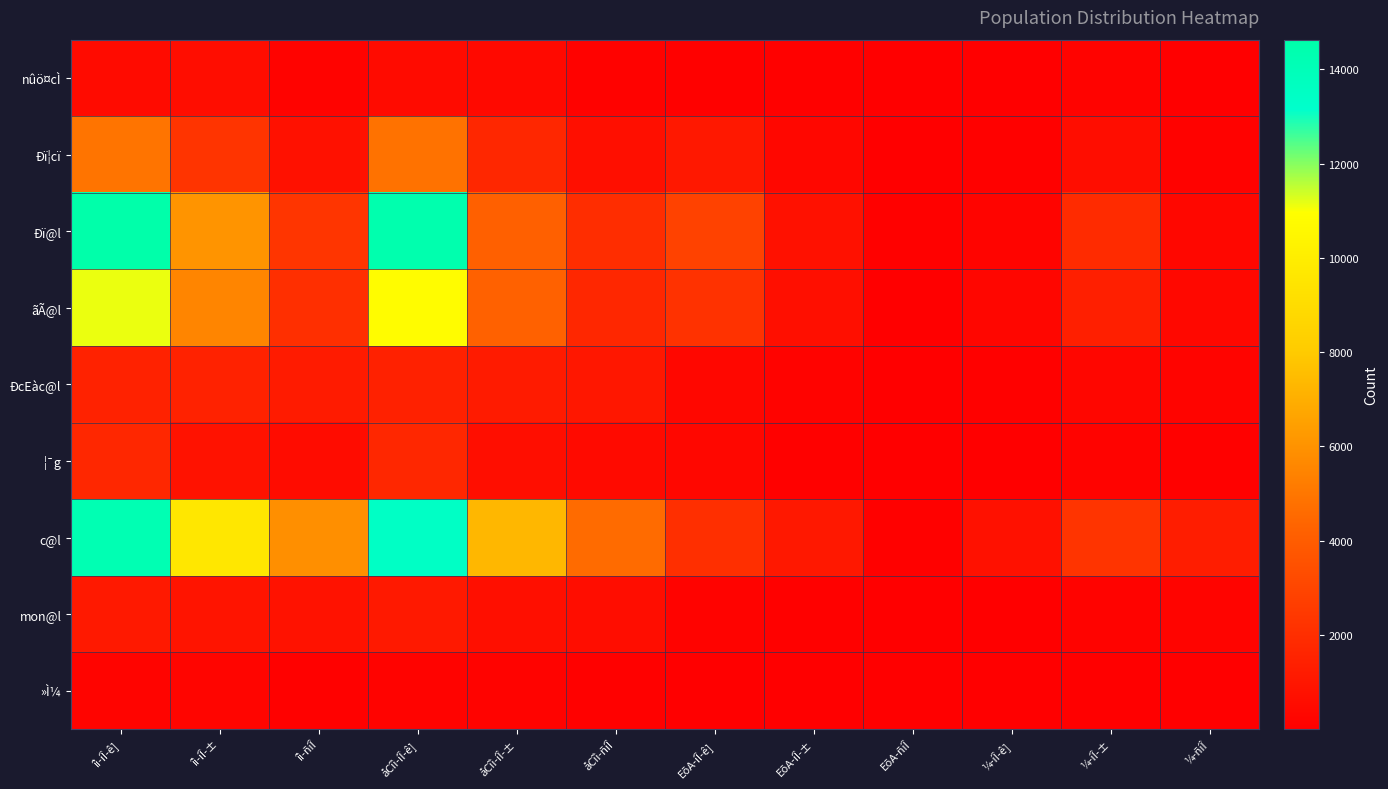

Reading left to right, transcribe all the data shown in this chart.

nûö¤cÌ: îì-íÎ-ê]=541	îì-íÎ-±=609	îì-ñíÎ=154	åCîì-íÎ-ê]=519	åCîì-íÎ-±=456	åCîì-ñíÎ=126	EõA-íÎ-ê]=88	EõA-íÎ-±=59	EõA-ñíÎ=2	¼-íÎ-ê]=22	¼-íÎ-±=153	¼-ñíÎ=28
Ðï¦cï: îì-íÎ-ê]=4899	îì-íÎ-±=2270	îì-ñíÎ=799	åCîì-íÎ-ê]=4832	åCîì-íÎ-±=1689	åCîì-ñíÎ=662	EõA-íÎ-ê]=1069	EõA-íÎ-±=321	EõA-ñíÎ=18	¼-íÎ-ê]=67	¼-íÎ-±=581	¼-ñíÎ=137
Ðï@l: îì-íÎ-ê]=14628	îì-íÎ-±=6047	îì-ñíÎ=2297	åCîì-íÎ-ê]=14414	åCîì-íÎ-±=4163	åCîì-ñíÎ=1946	EõA-íÎ-ê]=2873	EõA-íÎ-±=786	EõA-ñíÎ=60	¼-íÎ-ê]=214	¼-íÎ-±=1884	¼-ñíÎ=351
ãÃ@l: îì-íÎ-ê]=11120	îì-íÎ-±=5538	îì-ñíÎ=2083	åCîì-íÎ-ê]=10809	åCîì-íÎ-±=4182	åCîì-ñíÎ=1692	EõA-íÎ-ê]=2199	EõA-íÎ-±=712	EõA-ñíÎ=49	¼-íÎ-ê]=311	¼-íÎ-±=1356	¼-ñíÎ=391
ÐcEàc@l: îì-íÎ-ê]=1508	îì-íÎ-±=1505	îì-ñíÎ=1215	åCîì-íÎ-ê]=1449	åCîì-íÎ-±=1206	åCîì-ñíÎ=1001	EõA-íÎ-ê]=337	EõA-íÎ-±=153	EõA-ñíÎ=17	¼-íÎ-ê]=59	¼-íÎ-±=299	¼-ñíÎ=214
¦¯g: îì-íÎ-ê]=1737	îì-íÎ-±=814	îì-ñíÎ=569	åCîì-íÎ-ê]=1705	åCîì-íÎ-±=656	åCîì-ñíÎ=486	EõA-íÎ-ê]=361	EõA-íÎ-±=110	EõA-ñíÎ=10	¼-íÎ-ê]=32	¼-íÎ-±=158	¼-ñíÎ=83
c@l: îì-íÎ-ê]=14202	îì-íÎ-±=9601	îì-ñíÎ=5882	åCîì-íÎ-ê]=13413	åCîì-íÎ-±=7316	åCîì-ñíÎ=4573	EõA-íÎ-ê]=2067	EõA-íÎ-±=1082	EõA-ñíÎ=115	¼-íÎ-ê]=789	¼-íÎ-±=2285	¼-ñíÎ=1309
mon@l: îì-íÎ-ê]=1133	îì-íÎ-±=893	îì-ñíÎ=827	åCîì-íÎ-ê]=1087	åCîì-íÎ-±=707	åCîì-ñíÎ=625	EõA-íÎ-ê]=182	EõA-íÎ-±=94	EõA-ñíÎ=15	¼-íÎ-ê]=46	¼-íÎ-±=186	¼-ñíÎ=202
»Ì¼: îì-íÎ-ê]=229	îì-íÎ-±=238	îì-ñíÎ=103	åCîì-íÎ-ê]=199	åCîì-íÎ-±=181	åCîì-ñíÎ=61	EõA-íÎ-ê]=36	EõA-íÎ-±=26	EõA-ñíÎ=1	¼-íÎ-ê]=30	¼-íÎ-±=57	¼-ñíÎ=42